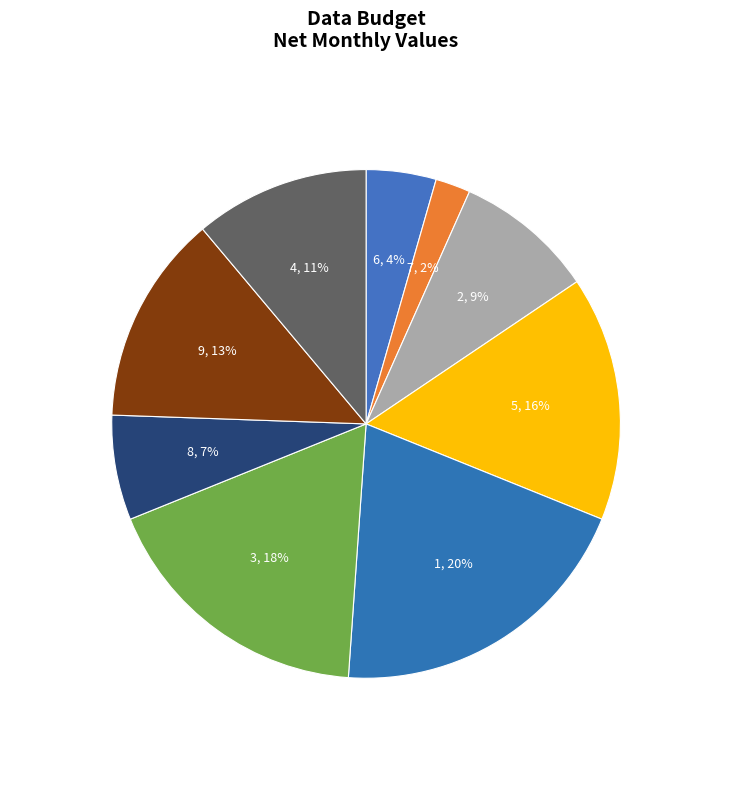

Between 8 and 9, which is larger?

9